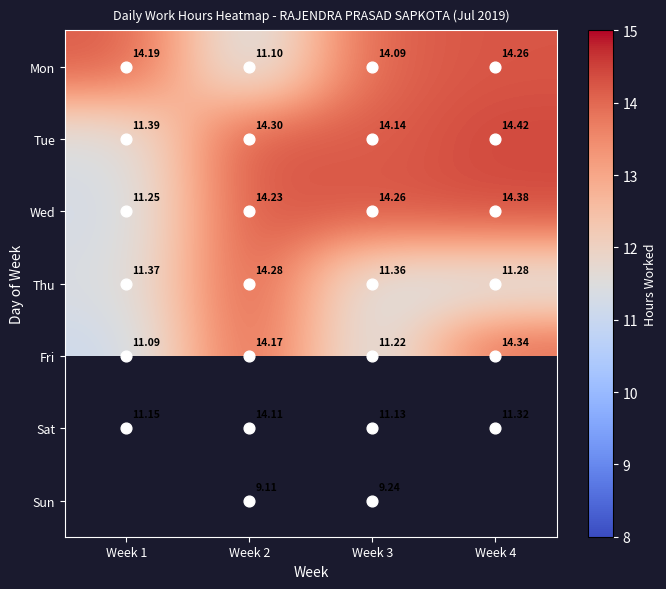

Is it true that Mon equals 18.6 at Week 2?

False